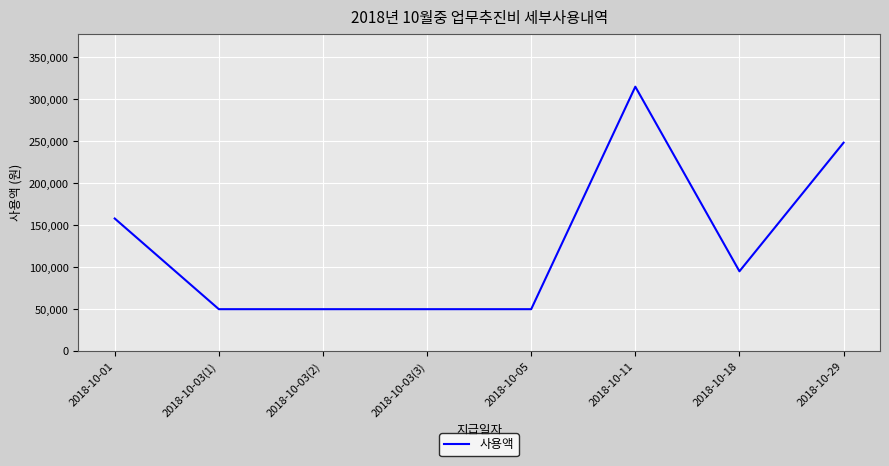

Is it true that the value at 2018-10-03(2) is 15096?

False